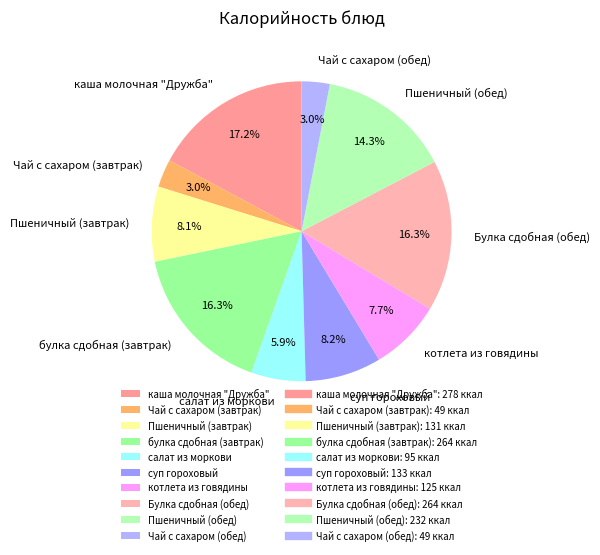

How many slices are in this pie chart?

10